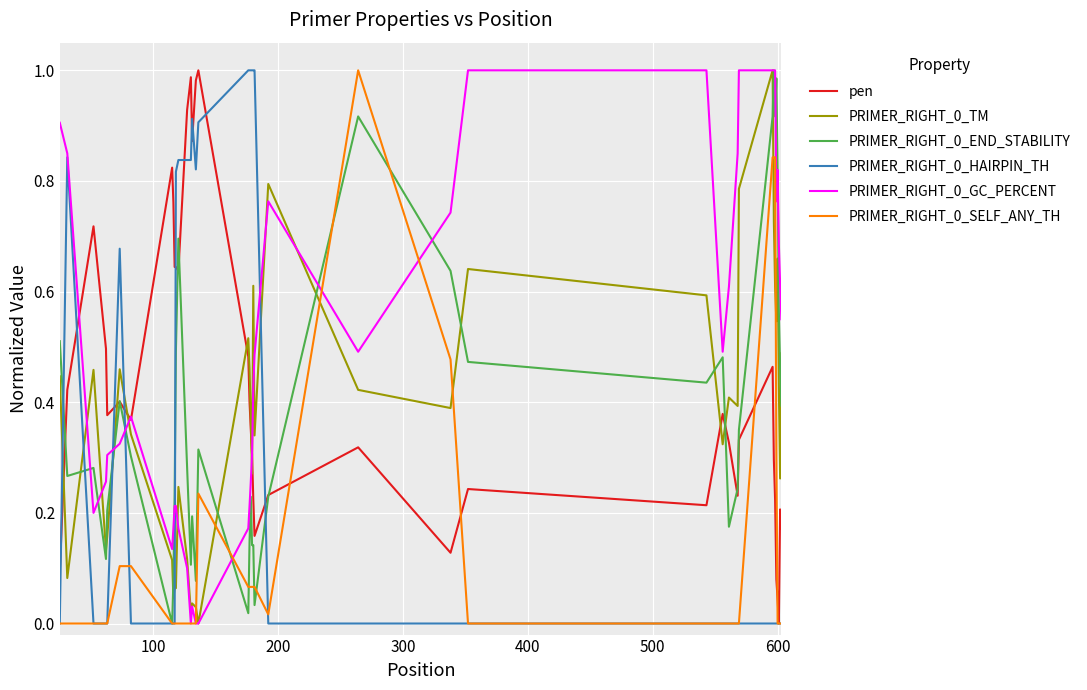

True or false: pen and PRIMER_RIGHT_0_END_STABILITY intersect in this chart.

True